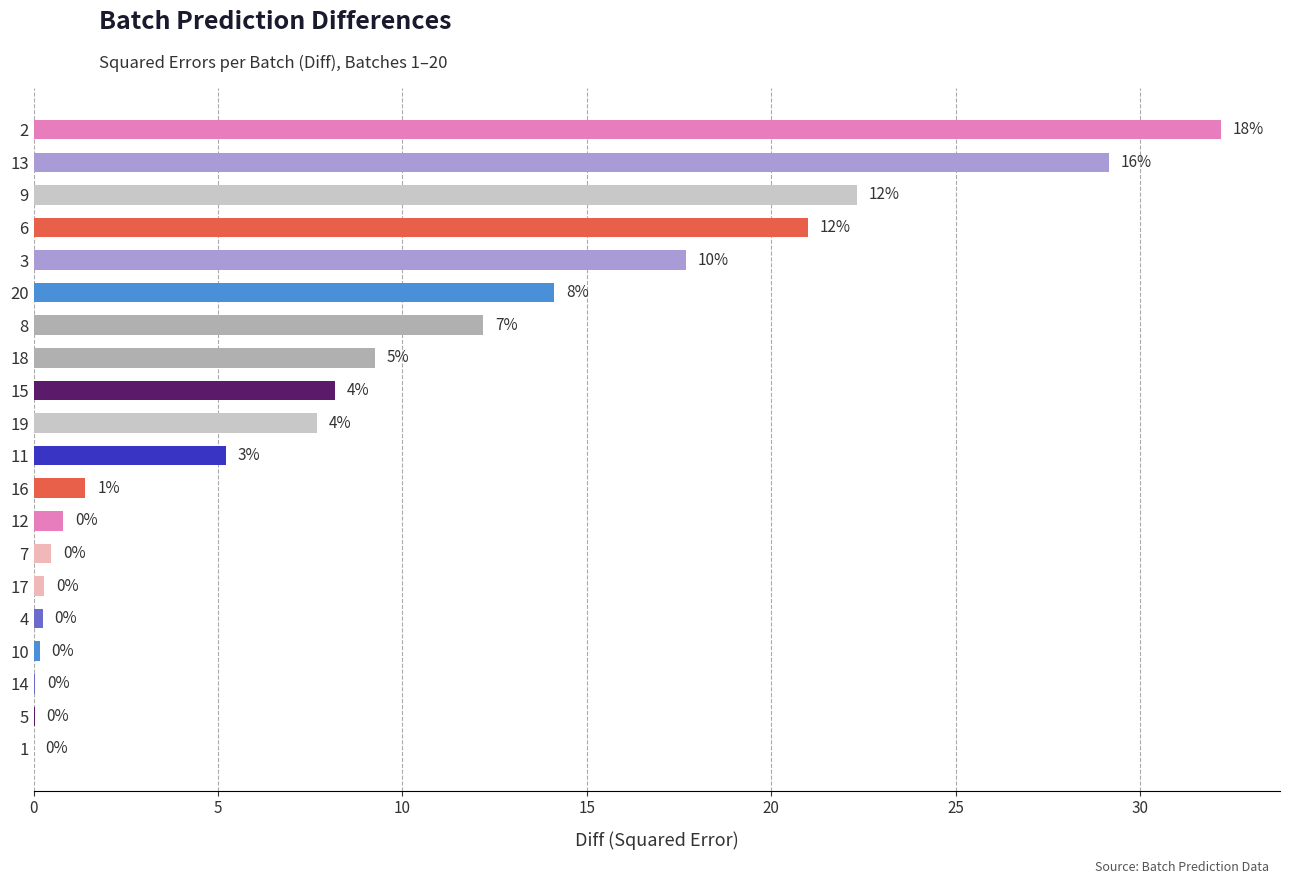

What is the difference between the maximum and minimum values?

32.2